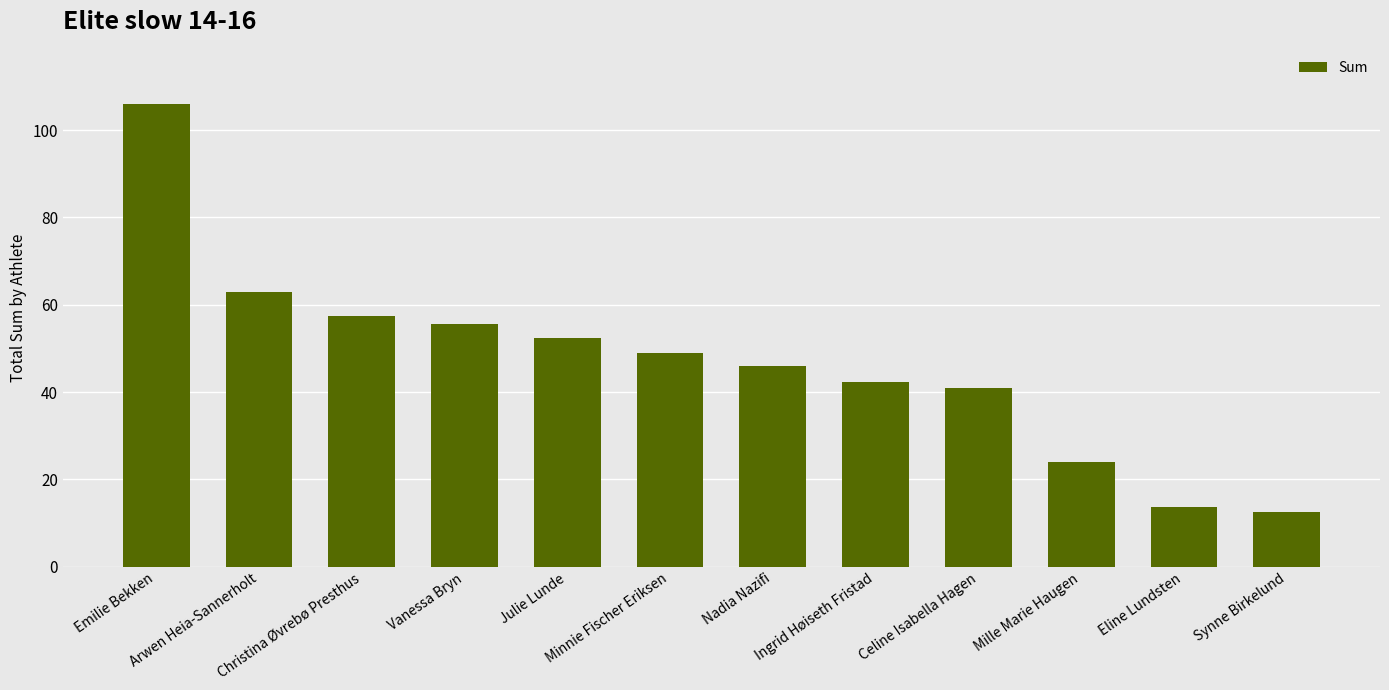

What position from the right is Emilie Bekken?

12